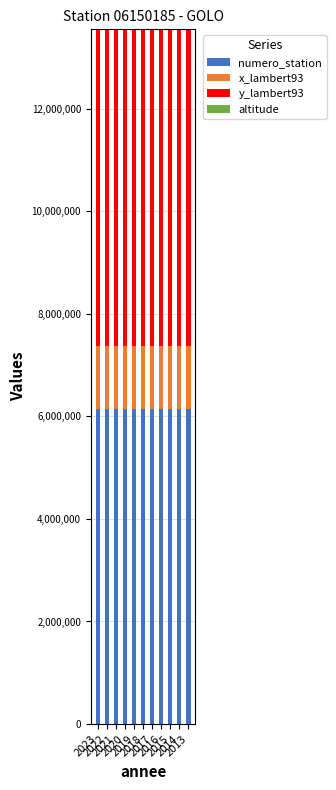

What is the maximum value for numero_station?

6150185